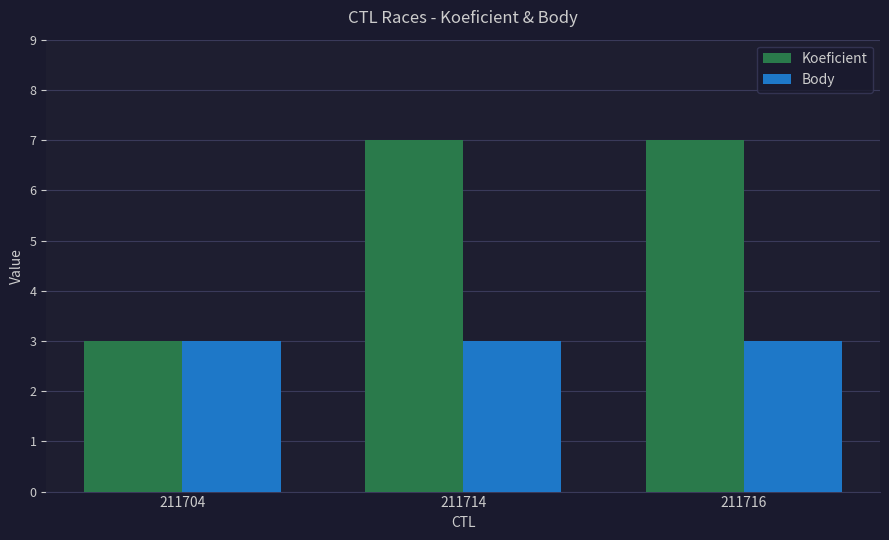

What is the minimum value for Body?

3